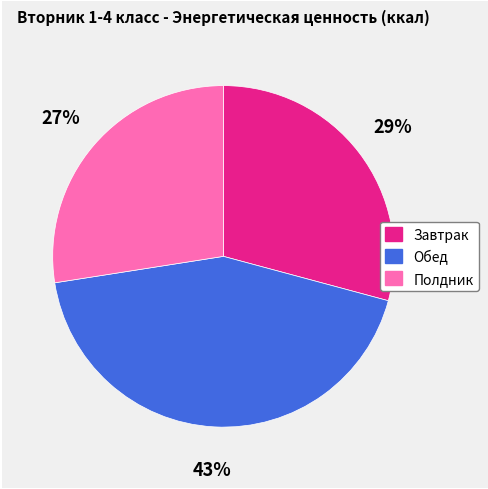

Count the number of slices in the pie.

3